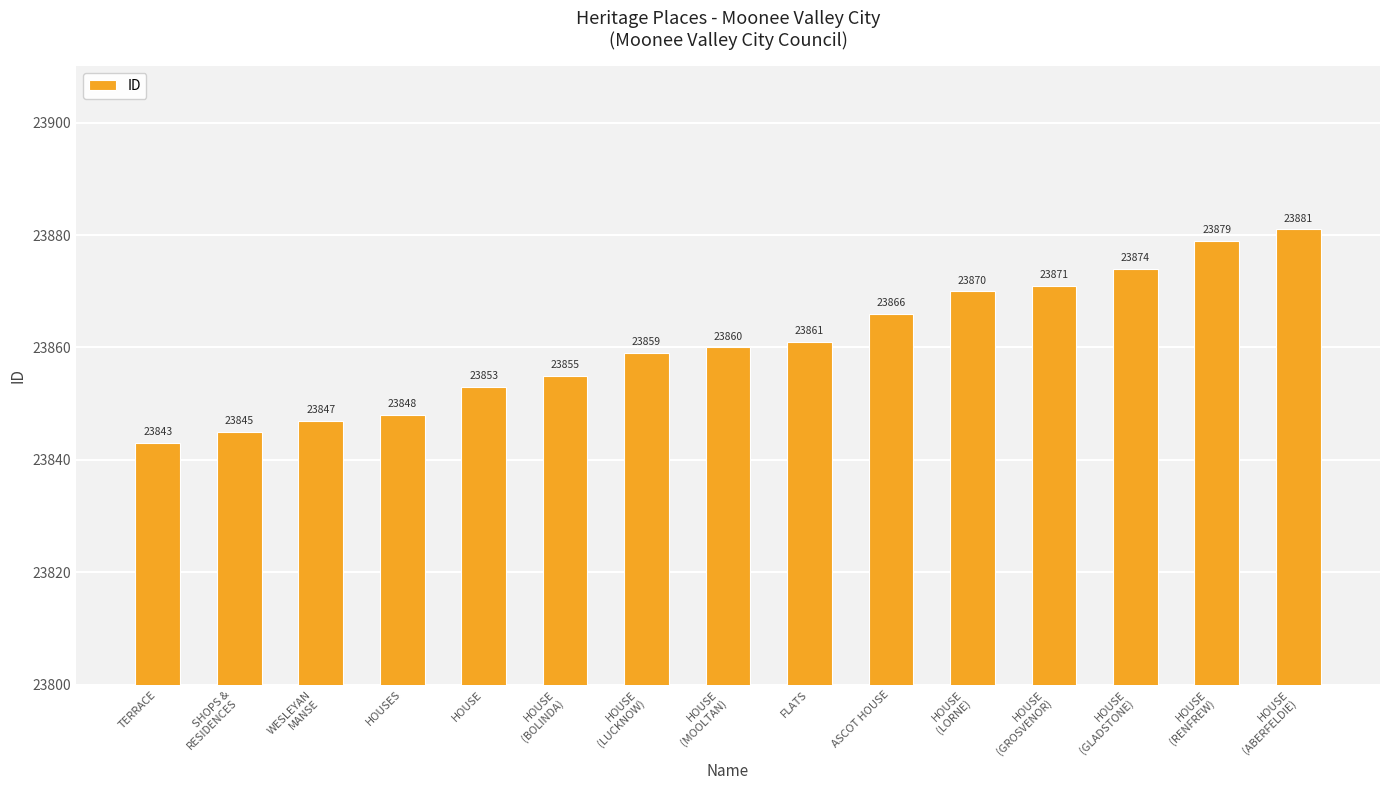

What is the sum of the values at HOUSE
(BOLINDA) and HOUSE
(GLADSTONE)?

47729